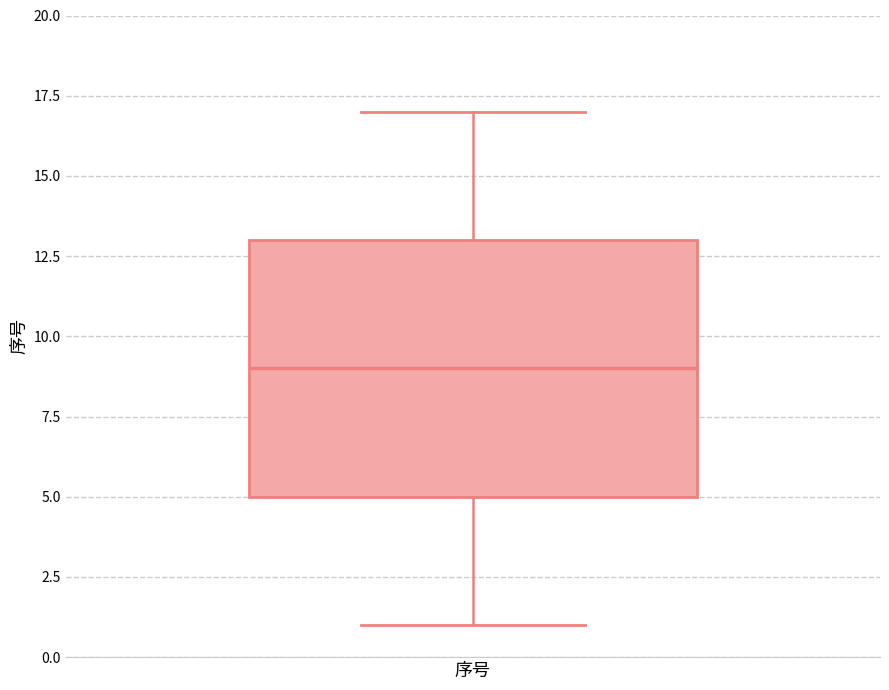

Transcribe this box plot: give where the median line is, the range the box spans, and where the two whiskers end, as read against the y-axis. The values are not printed on the chart, so give them approximately, as read against the axis.

median 9, box 5 to 13, whiskers 1 to 17